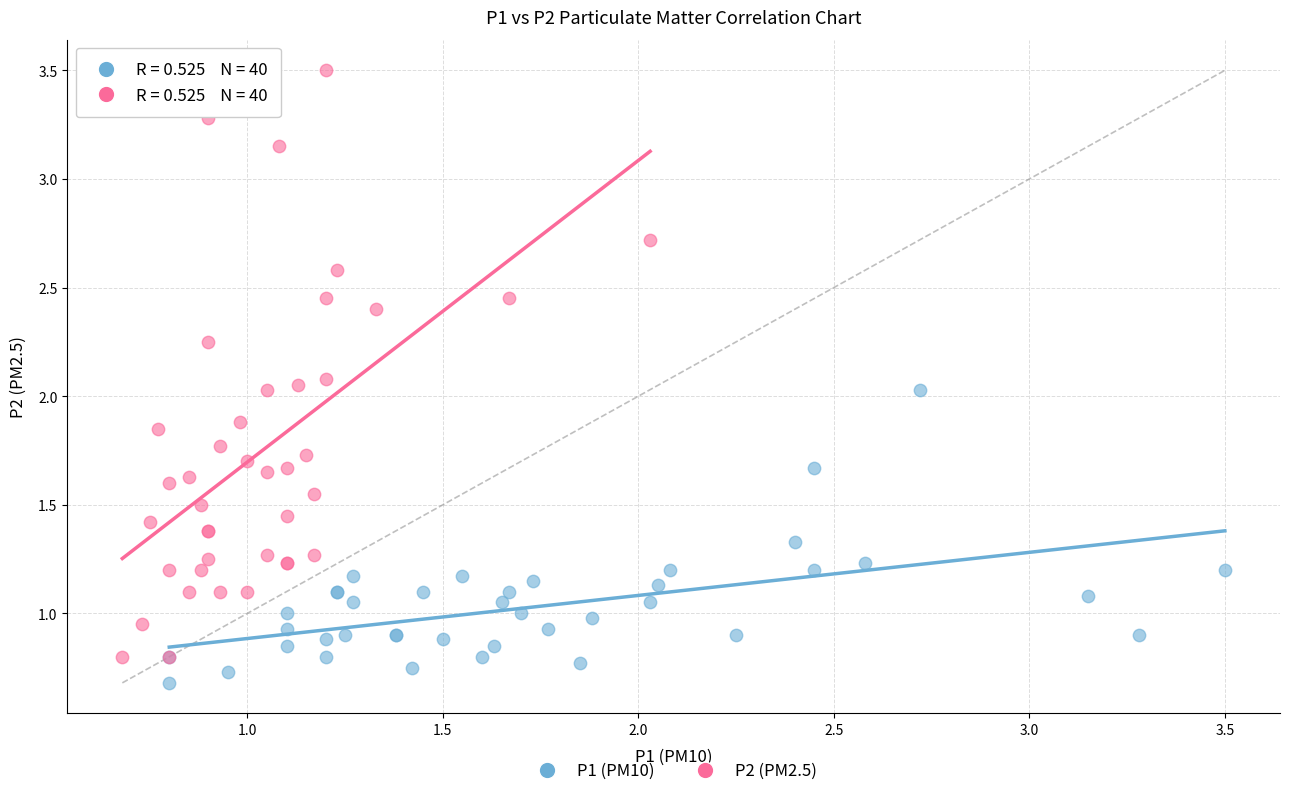

Which series has the widest spread of Y values?

P2 (PM2.5)